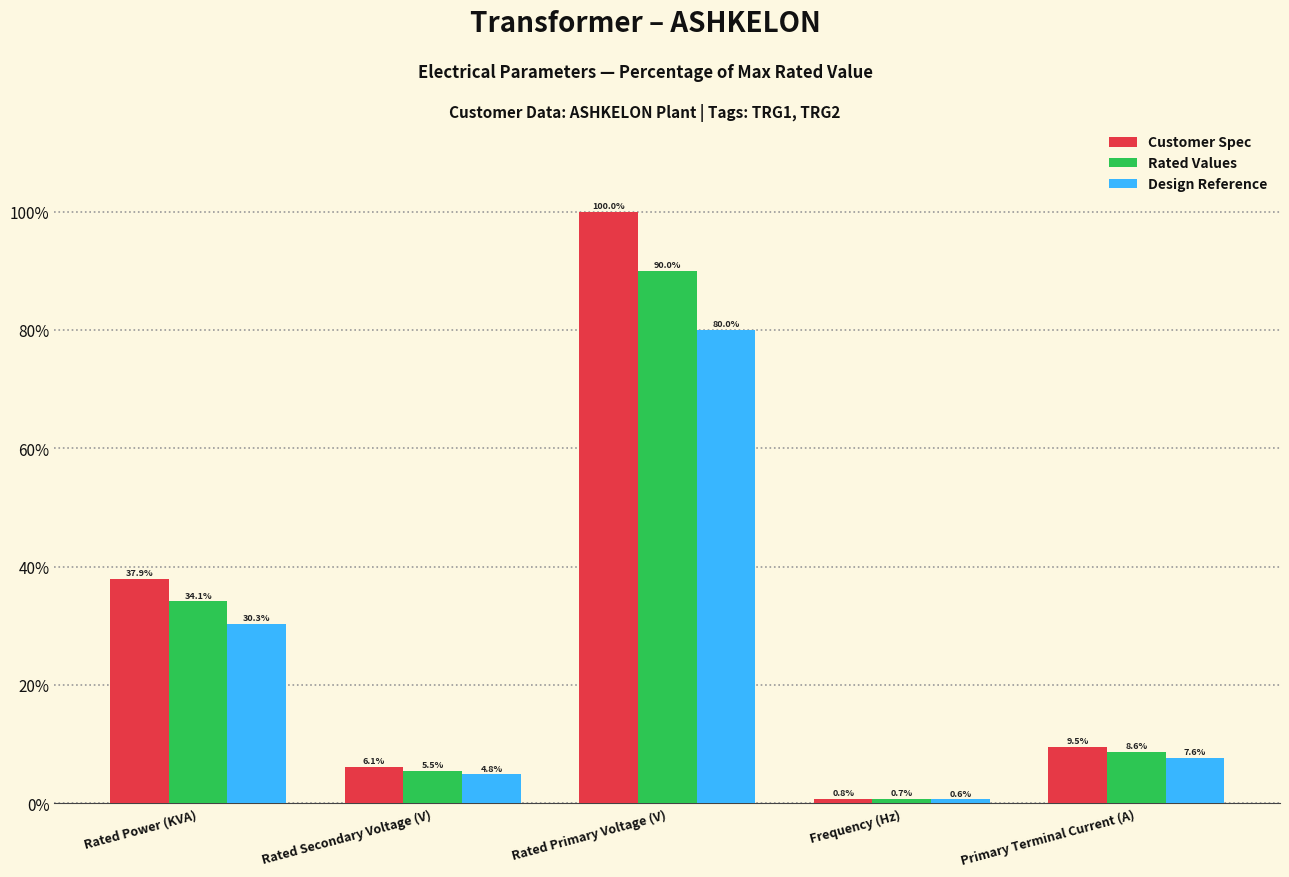

Reading left to right, transcribe all the data shown in this chart.

Customer Spec: 37.9	6.1	100.0	0.8	9.5
Rated Values: 34.1	5.5	90.0	0.7	8.6
Design Reference: 30.3	4.8	80.0	0.6	7.6